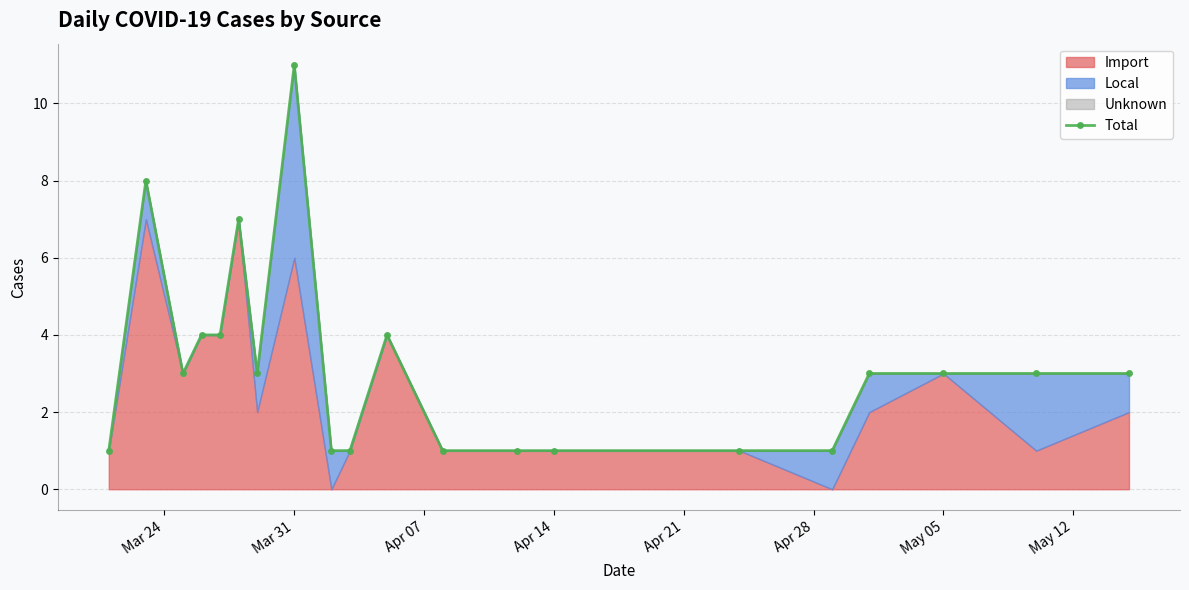

How many points are higher than both their immediate neighbors (excluding endpoints)?

4